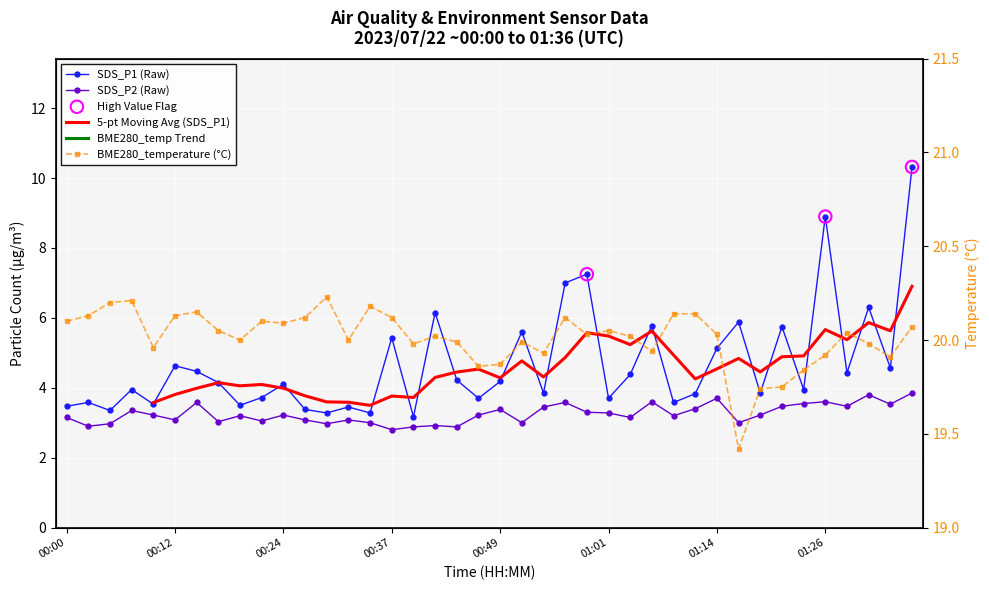

Which series reaches the maximum Y coordinate?

BME280_temperature